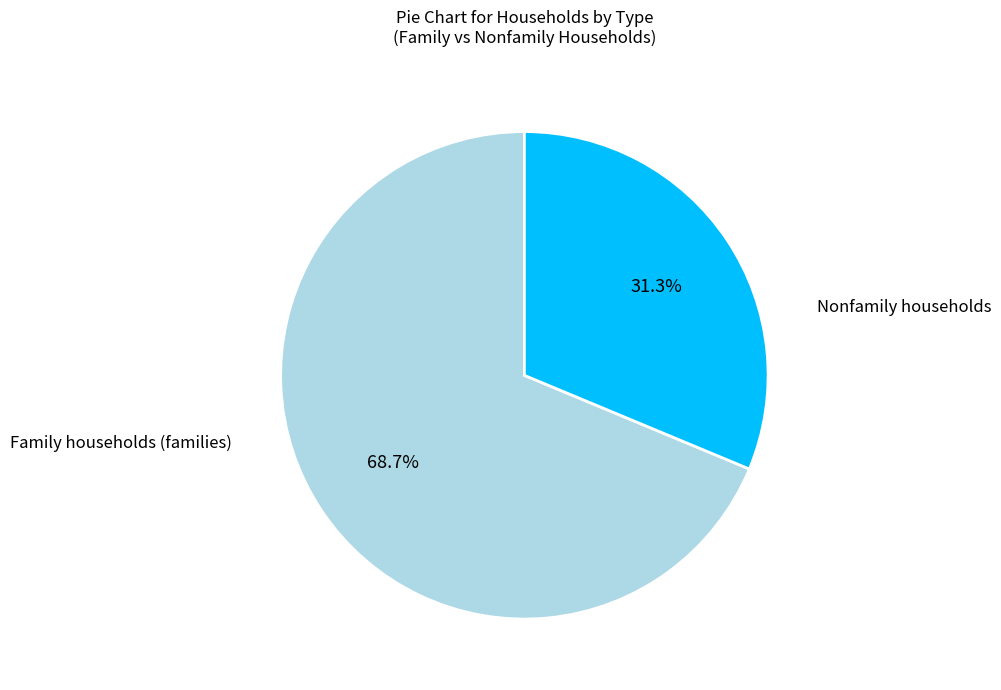

How many slices are in this pie chart?

2